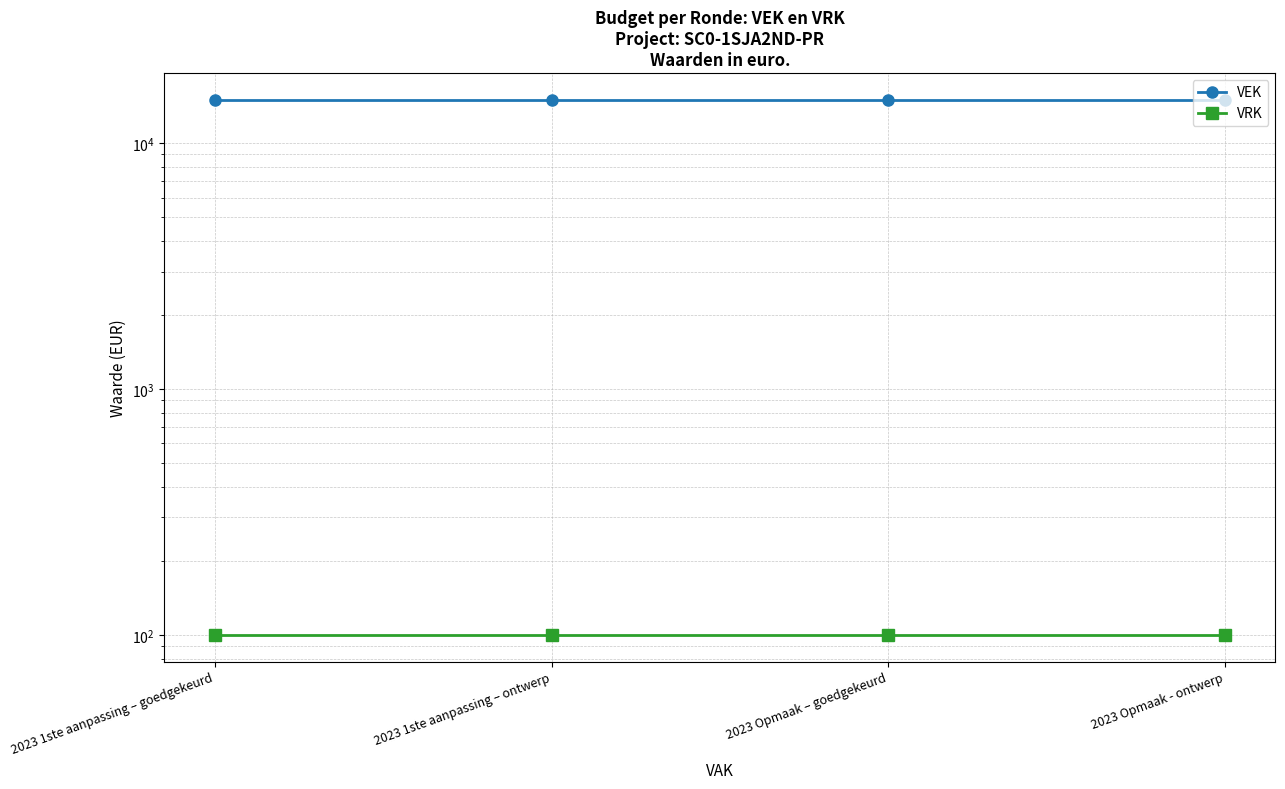

Is it true that VEK equals 15000 at 2023 Opmaak – goedgekeurd?

True